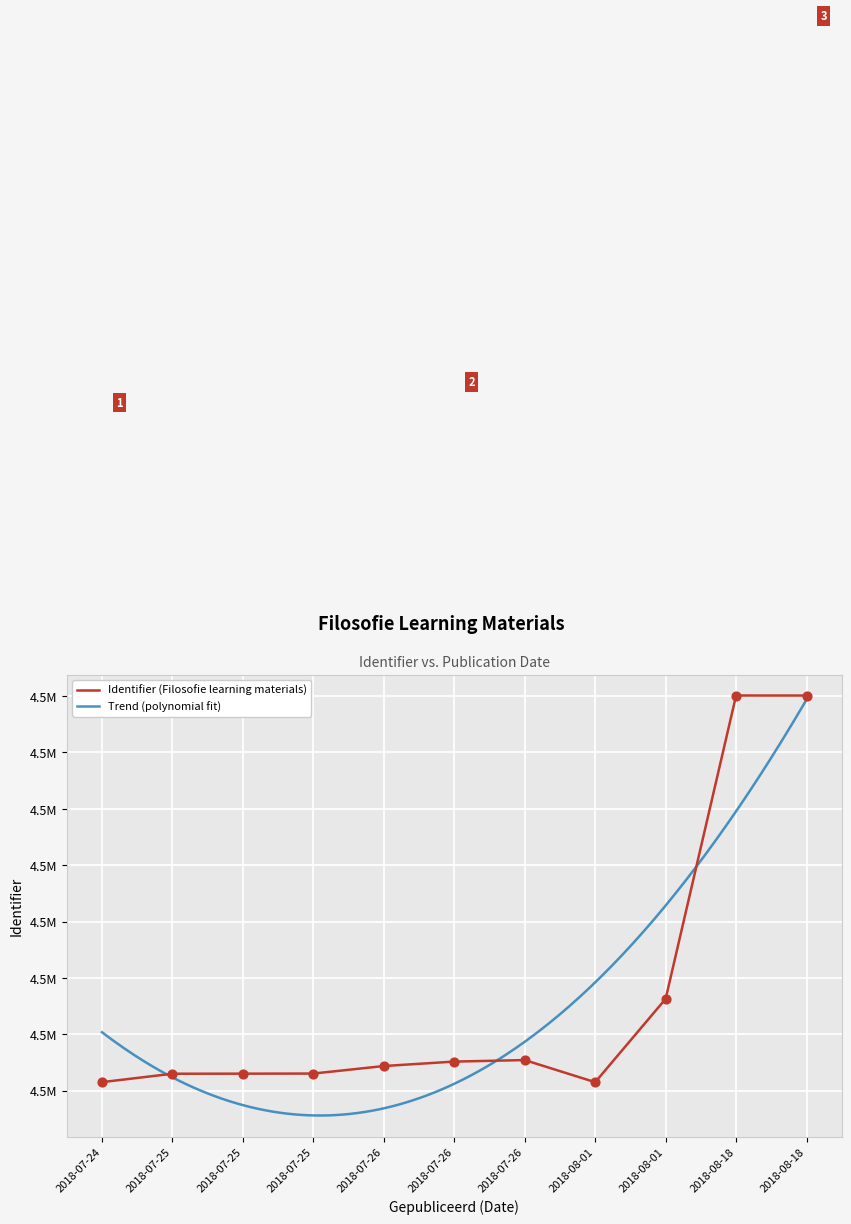

Which has a higher value, 2018-07-26 or 2018-07-26?

2018-07-26